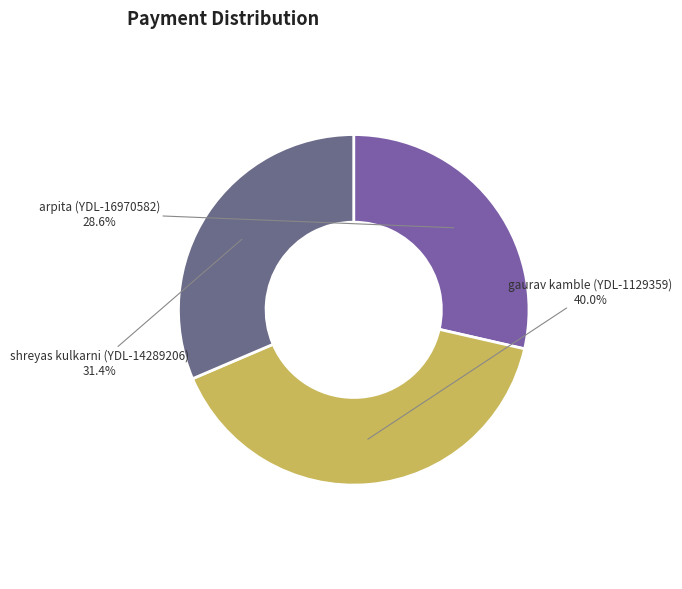

Which has a higher value, shreyas kulkarni (YDL-14289206) or arpita (YDL-16970582)?

shreyas kulkarni (YDL-14289206)